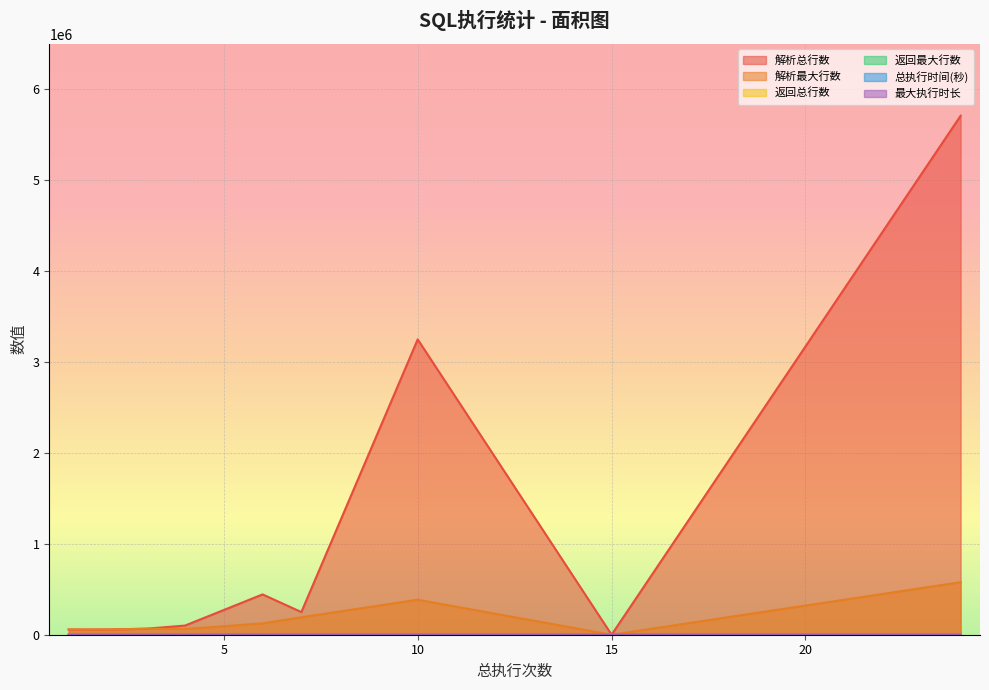

Where does the 返回总行数 series first go above 3?

1